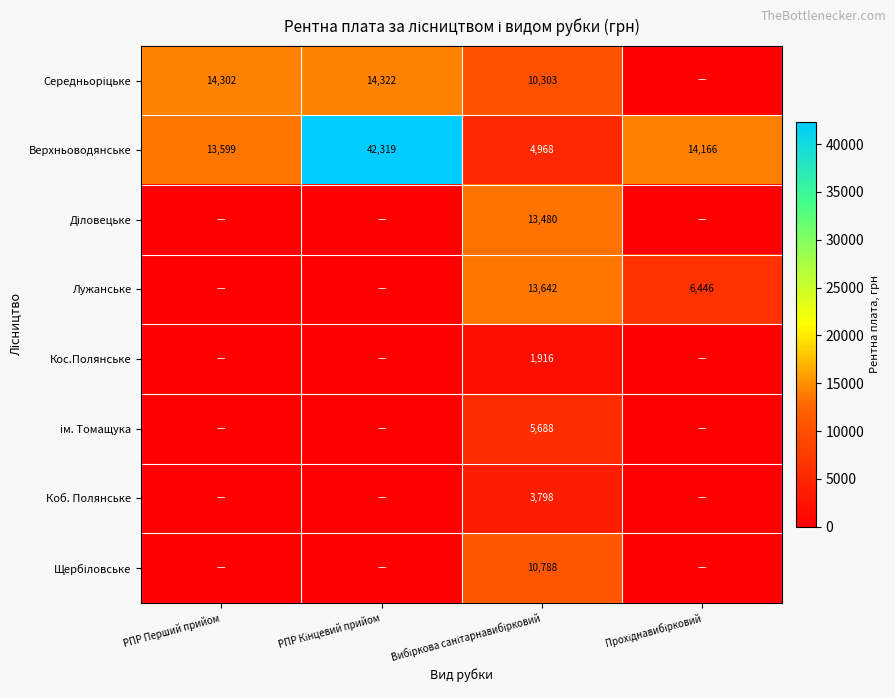

Is the value of Щербіловське at Вибіркова санітарнавибірковий greater than the value of Лужанське at Вибіркова санітарнавибірковий?

No